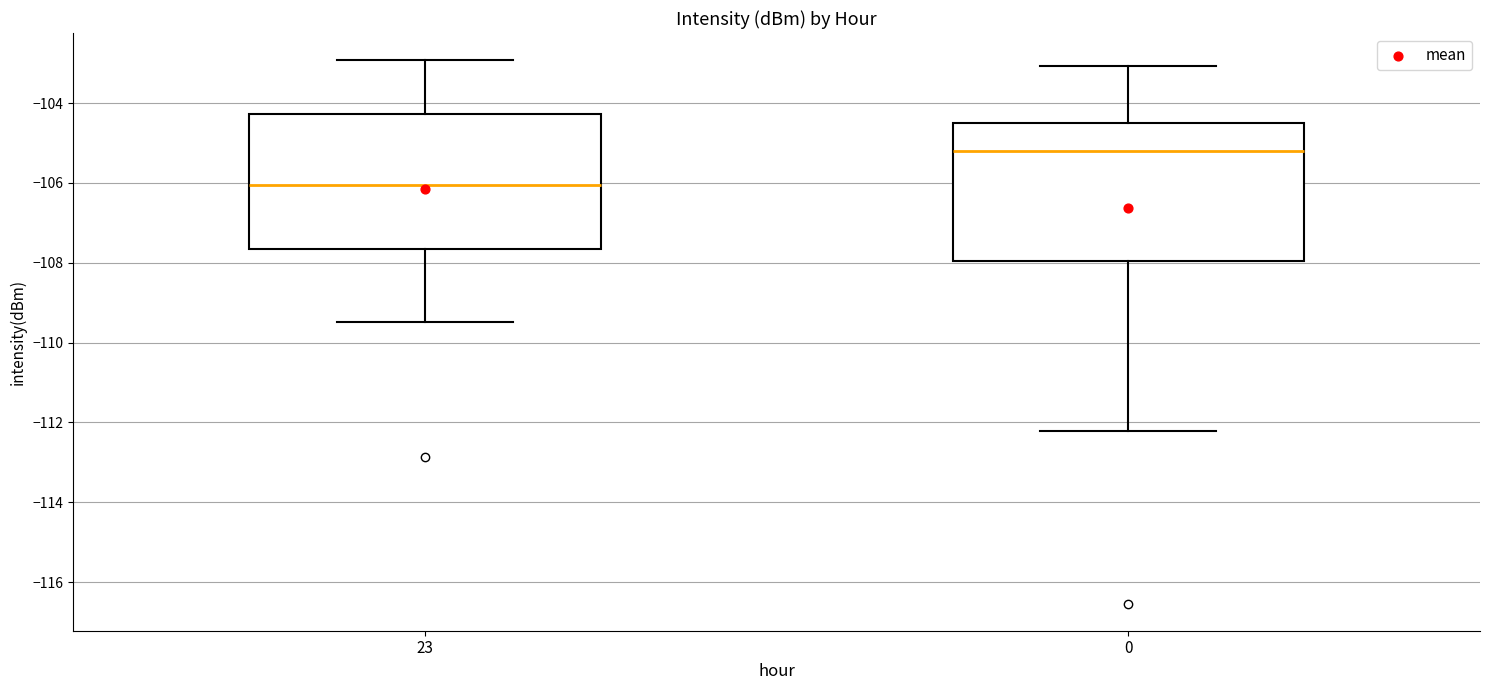

Which box has the lowest median line?

23